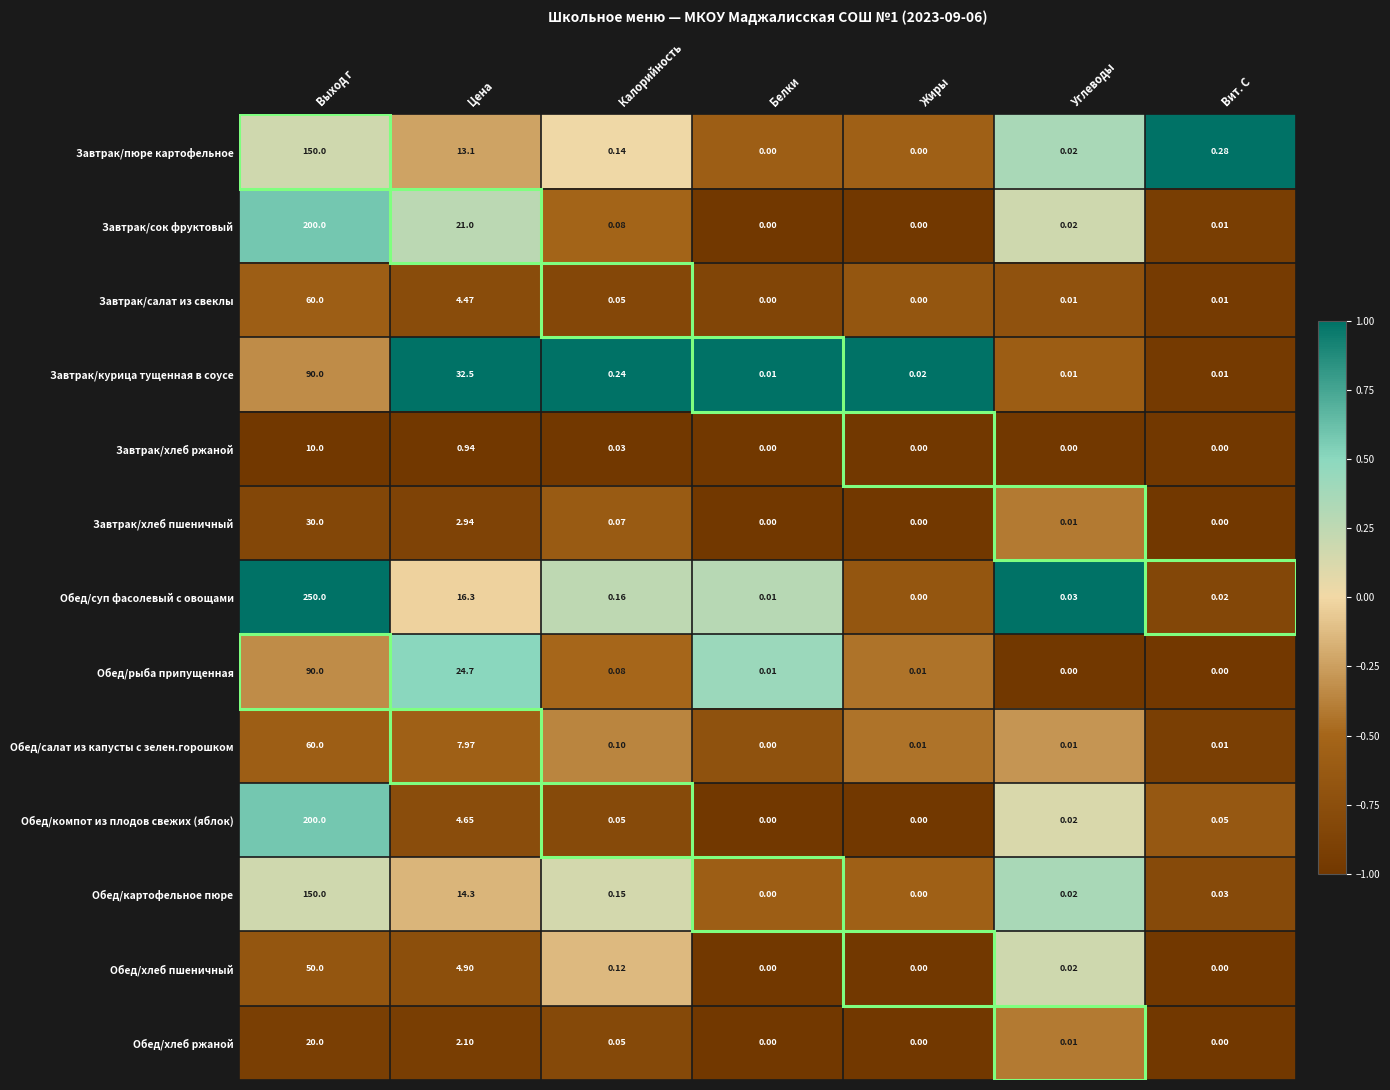

Which category has the highest value in the Обед/суп фасолевый с овощами series?

Выход г